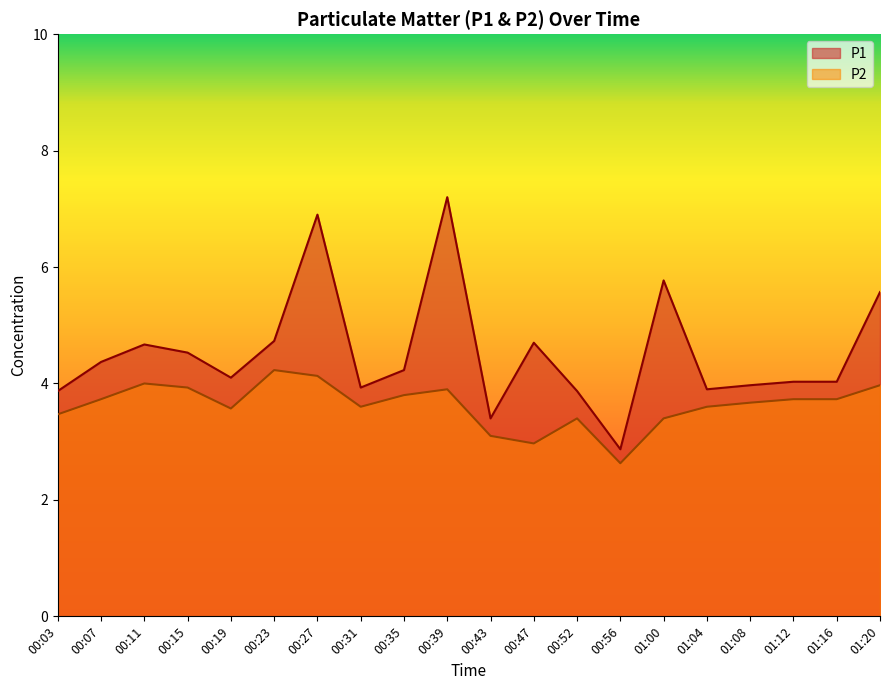

Count the number of data series in this chart.

2